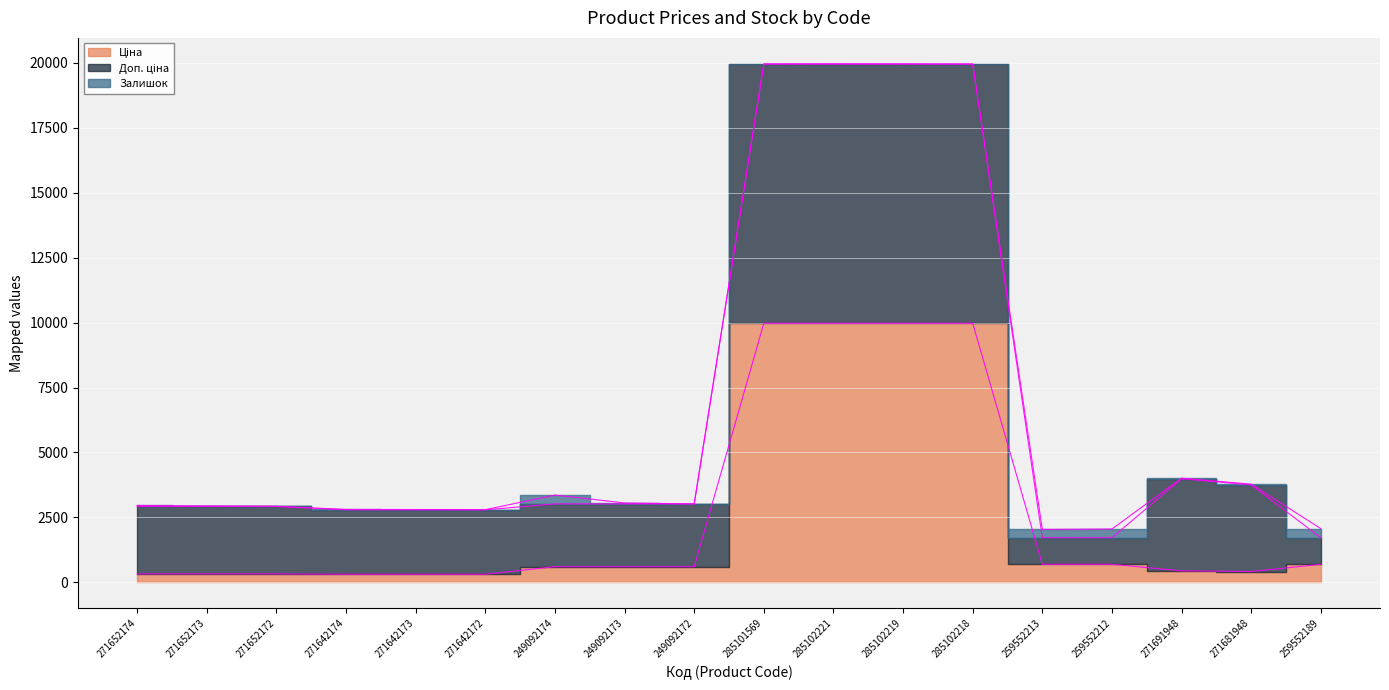

True or false: Ціна has a value of 15741.6 at 285102219.

False